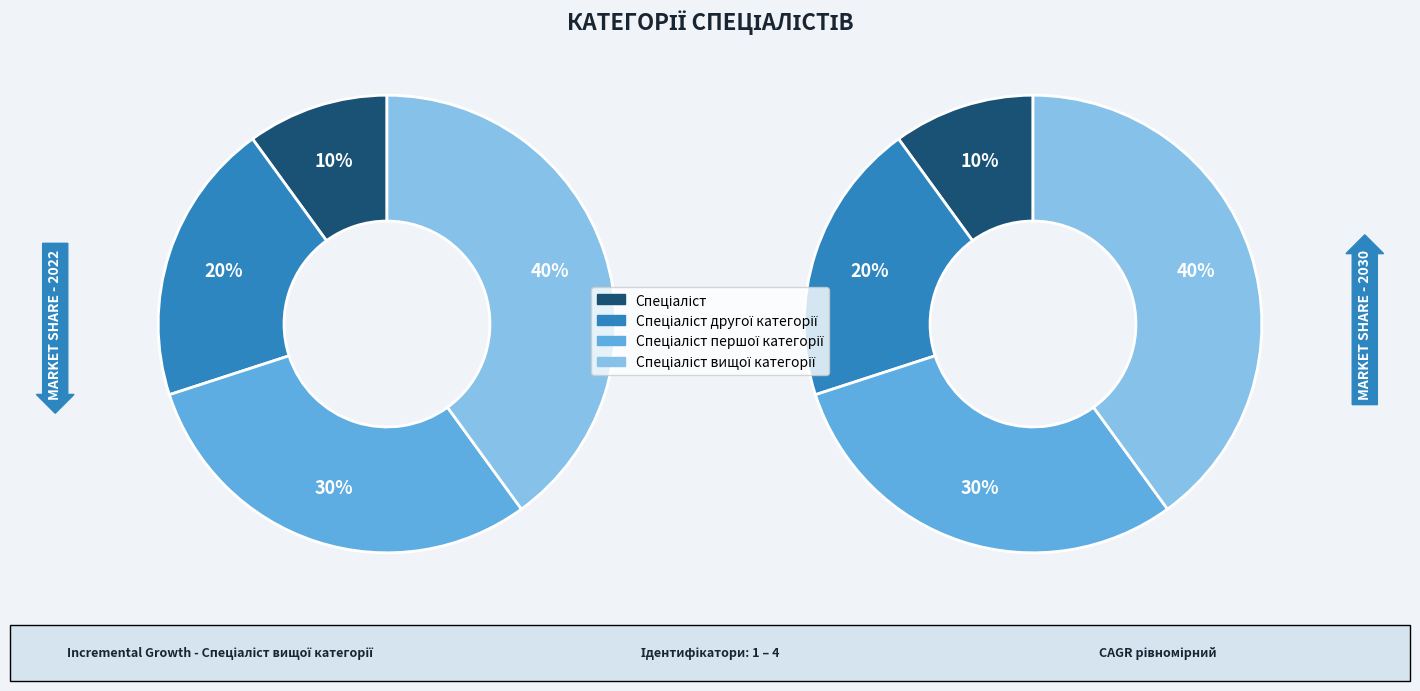

How many slices are in this pie chart?

4